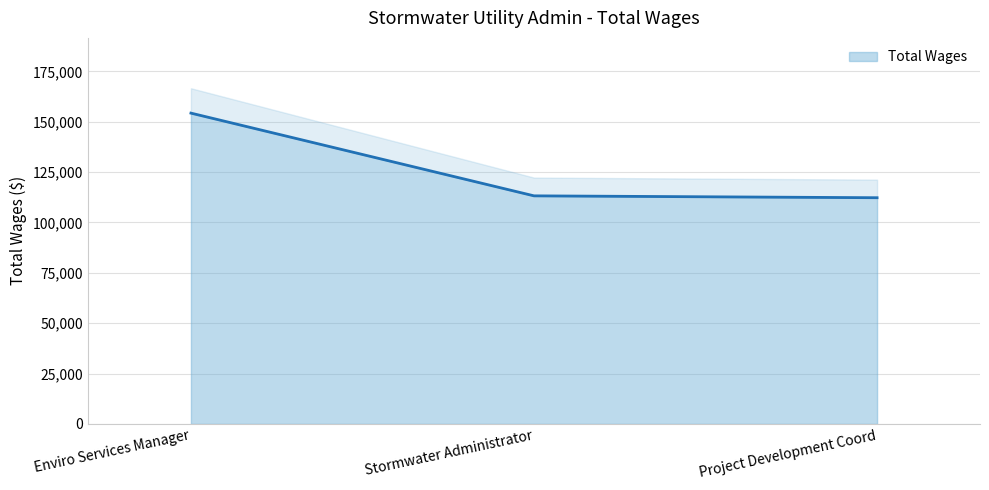

At which label is the value closest to 133273?

Stormwater Administrator